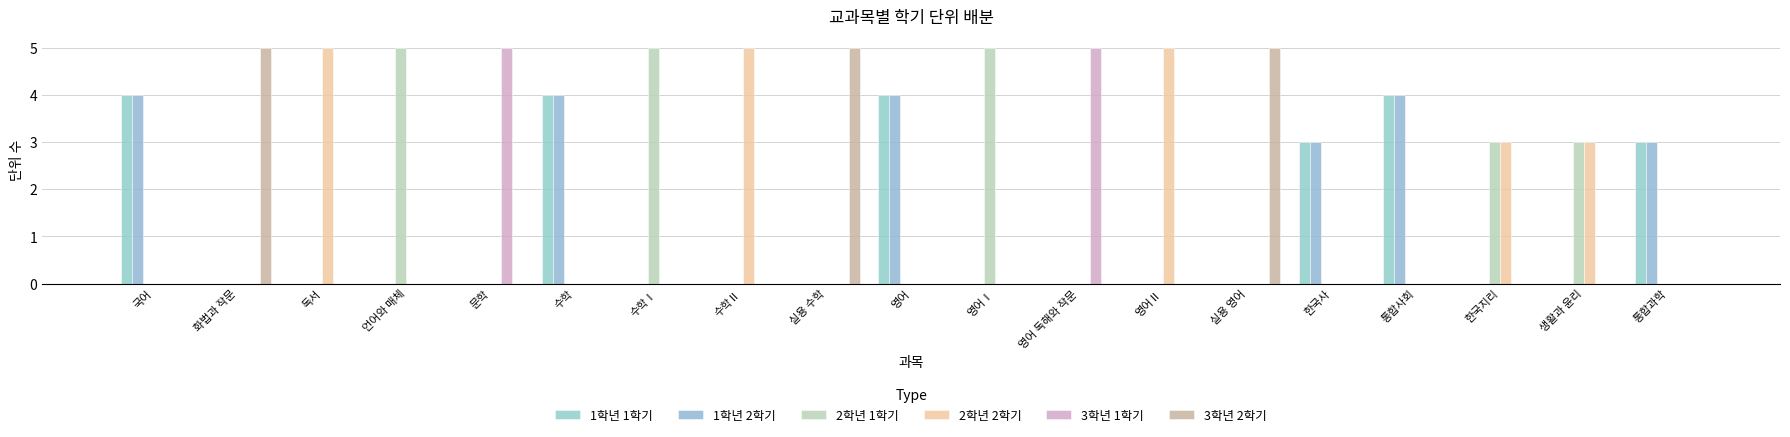

Which series has the largest range (max minus min)?

2학년 1학기